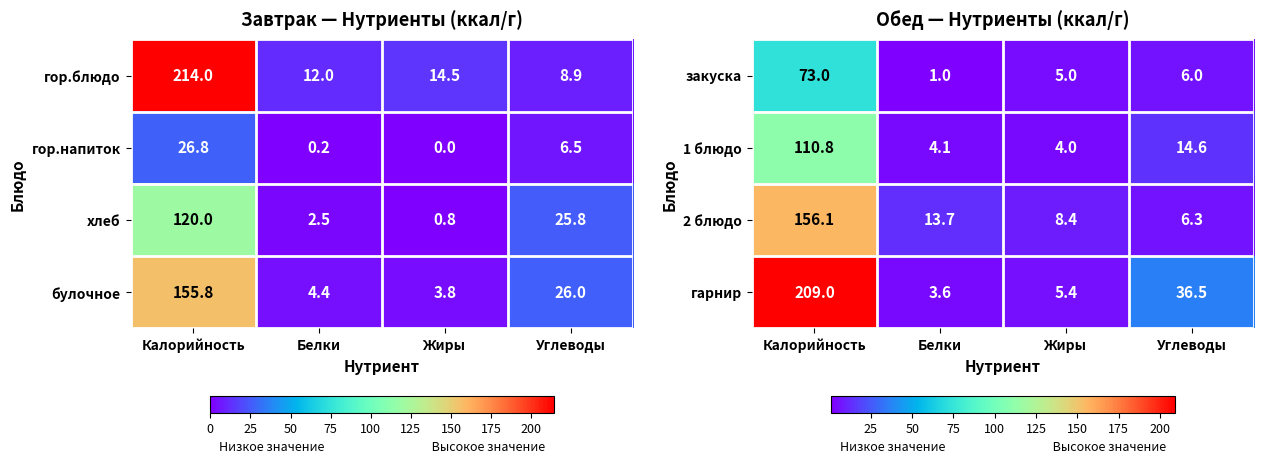

What is the highest value of the 1 блюдо series?

110.8